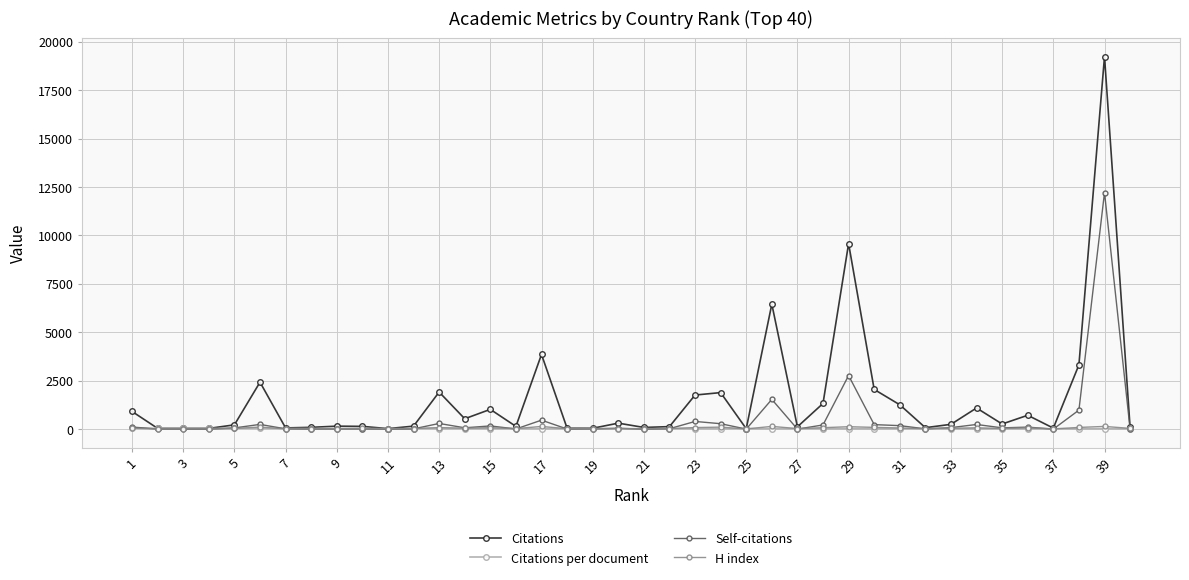

Which series has the widest spread of values?

Citations